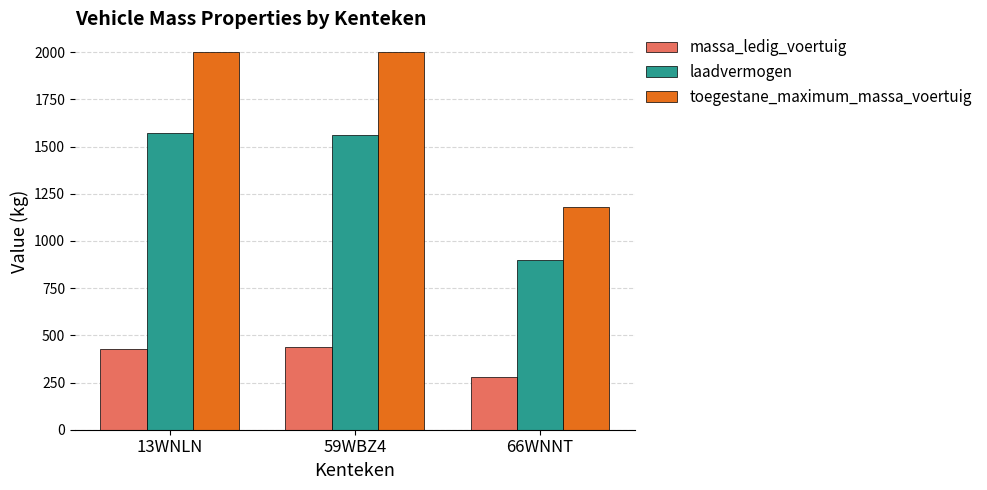

Read the massa_ledig_voertuig value at 66WNNT, to the nearest 5.

280